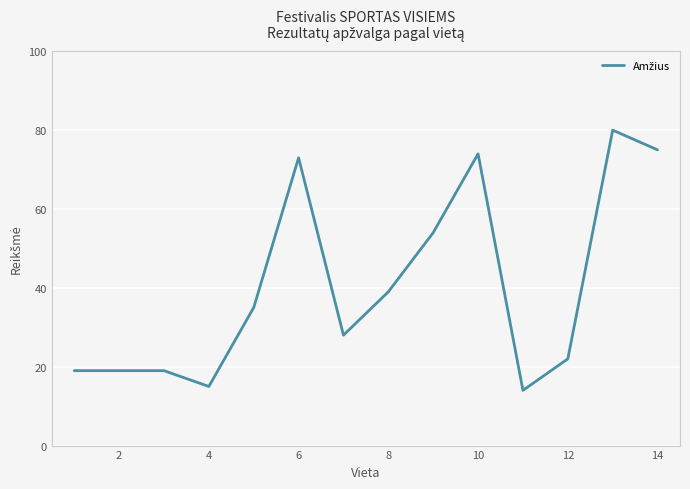

What is the sum of all values?

566